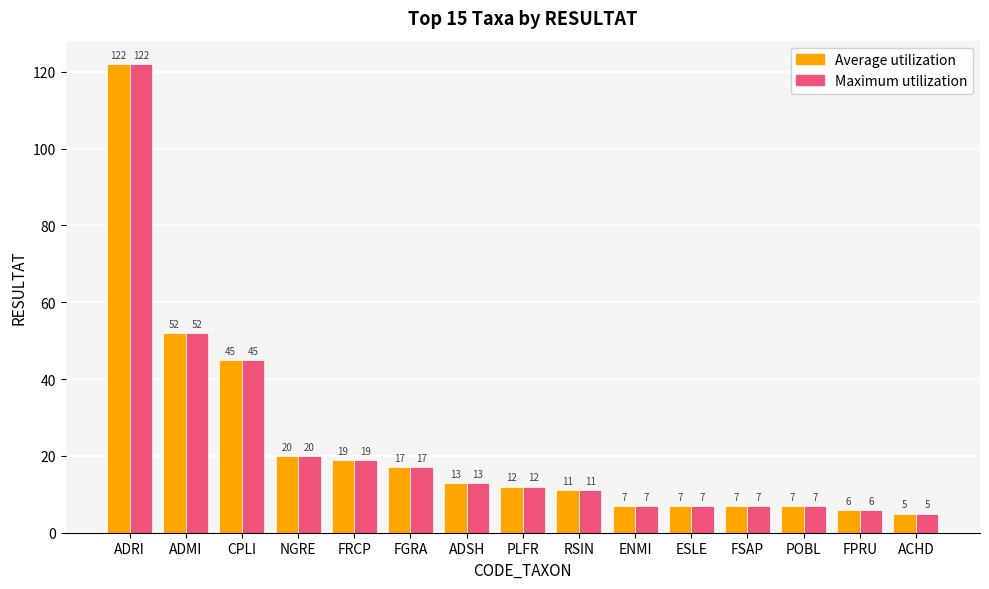

What is the minimum value for Maximum utilization?

5